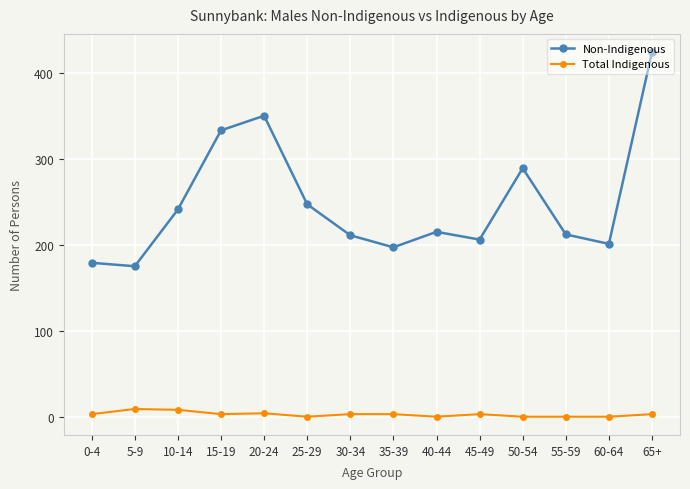

What is the label of the 3rd point from the right?

55-59